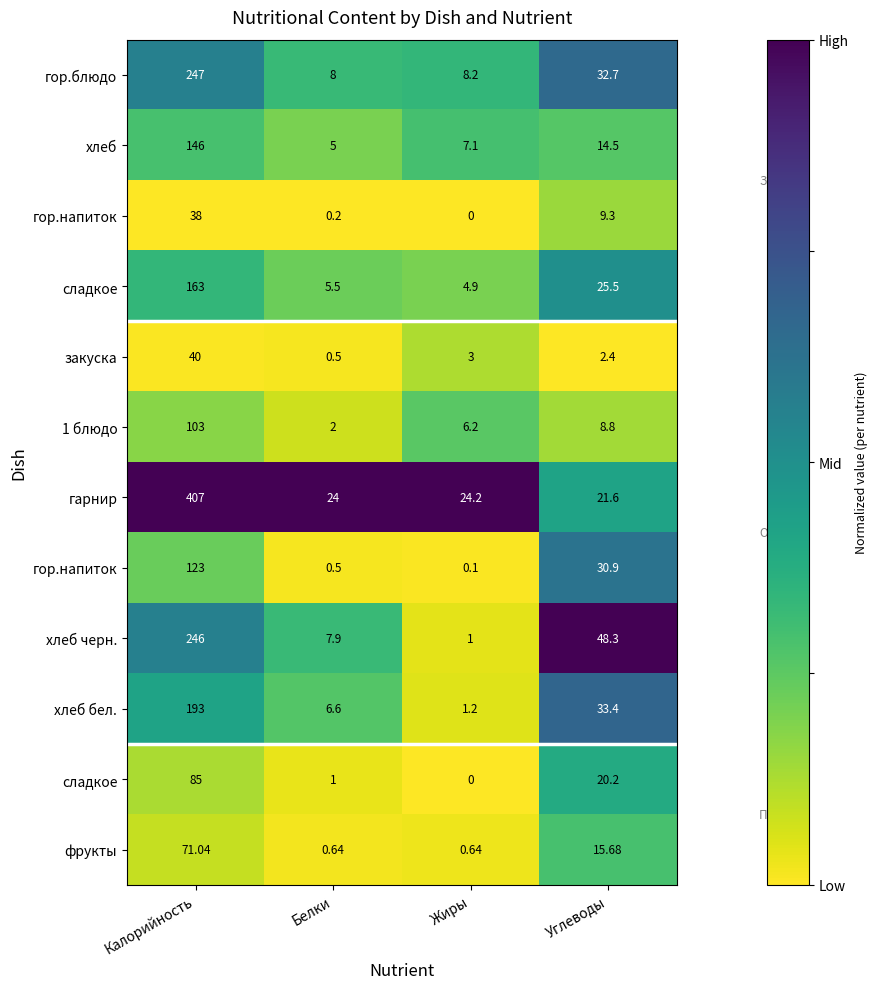

At how many categories does at least one series exceed 0?

4